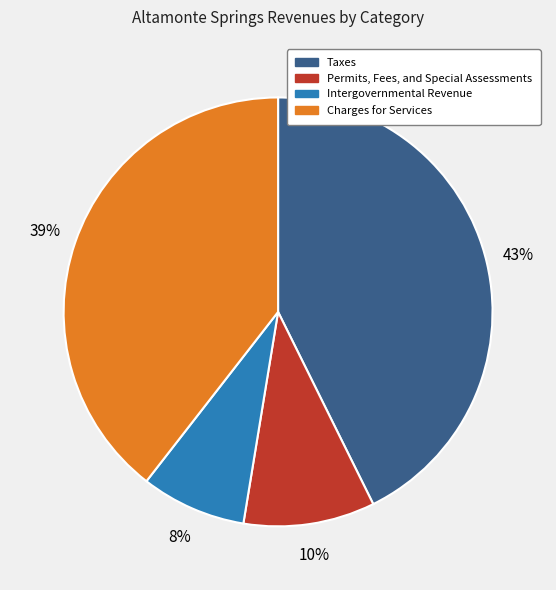

To the nearest percent, what percentage of the pie is Permits, Fees, and Special Assessments?

10%